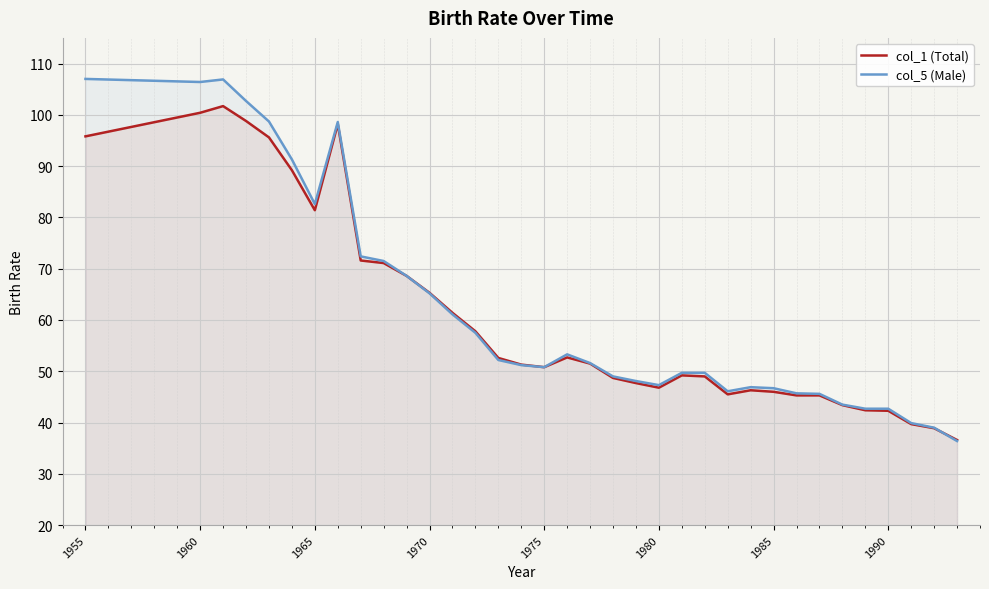

What is the minimum value shown in the chart?

36.4